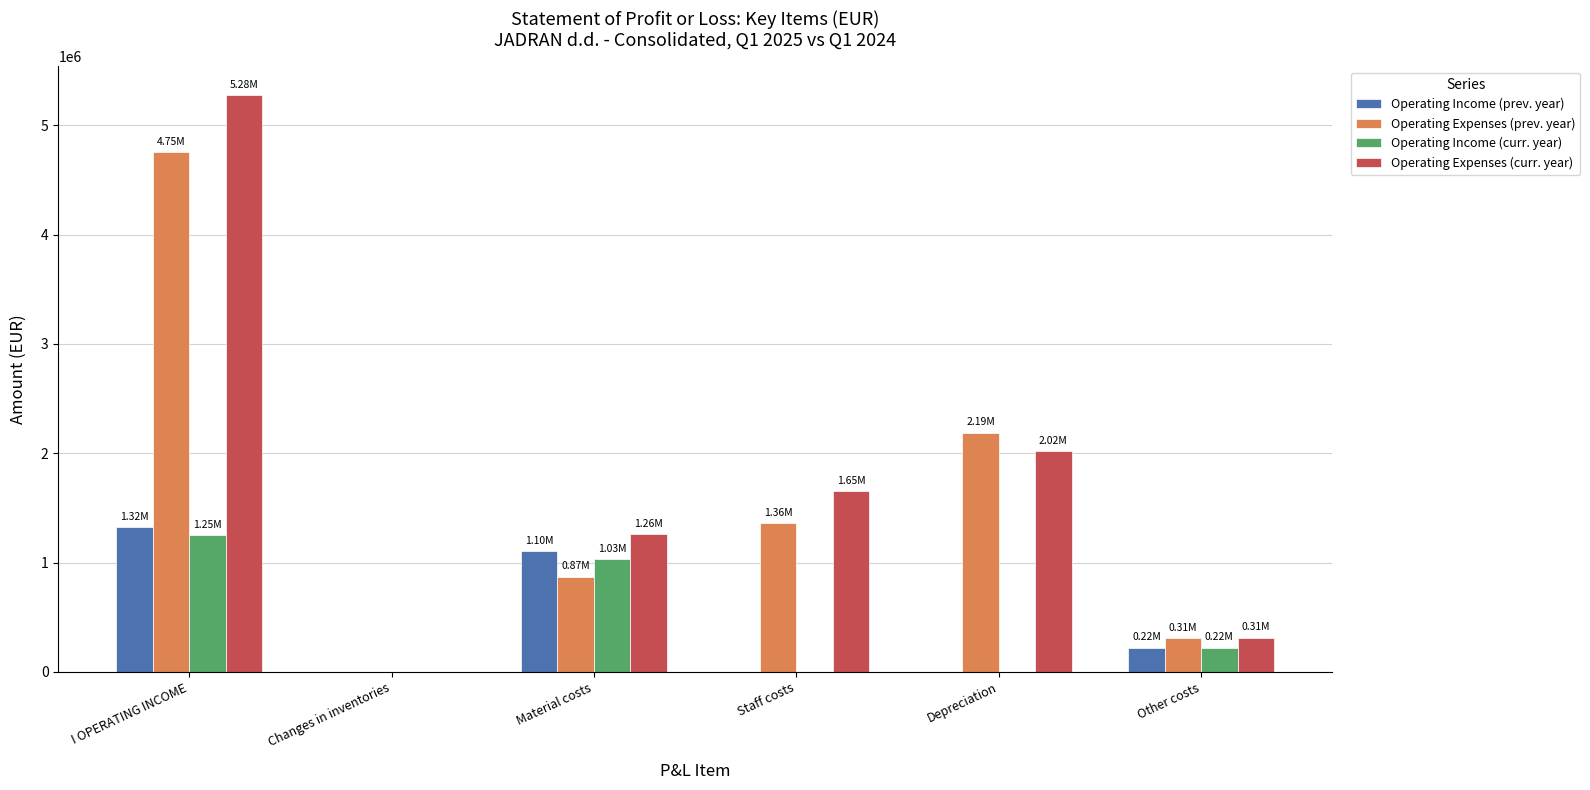

What value does the Operating Expenses (prev. year) series have at Material costs, to the nearest 10?

868150